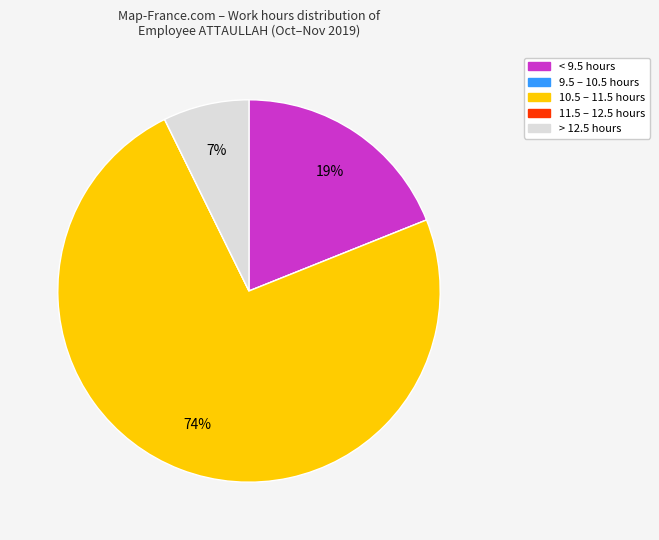

Is there any slice that represents more than half of the pie?

Yes